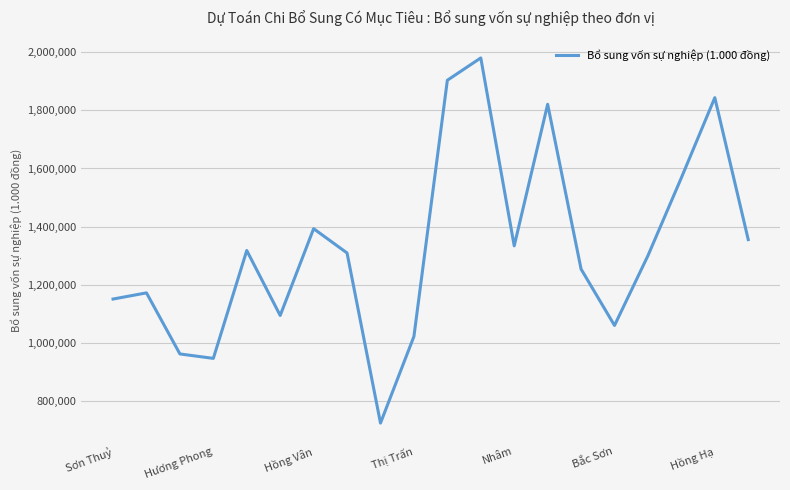

What is the difference between the maximum and minimum values?

1256889